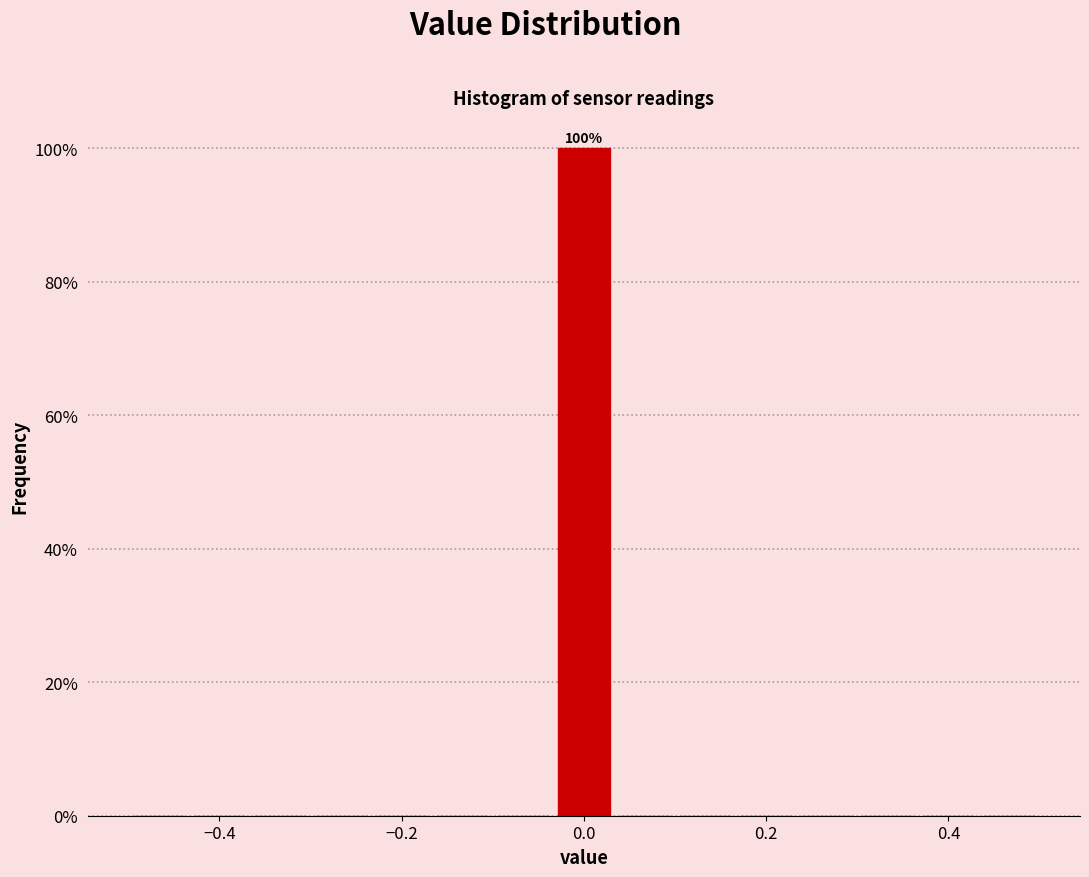

Read against the x-axis, roughly where is the centre of the tallest bar?

0.00